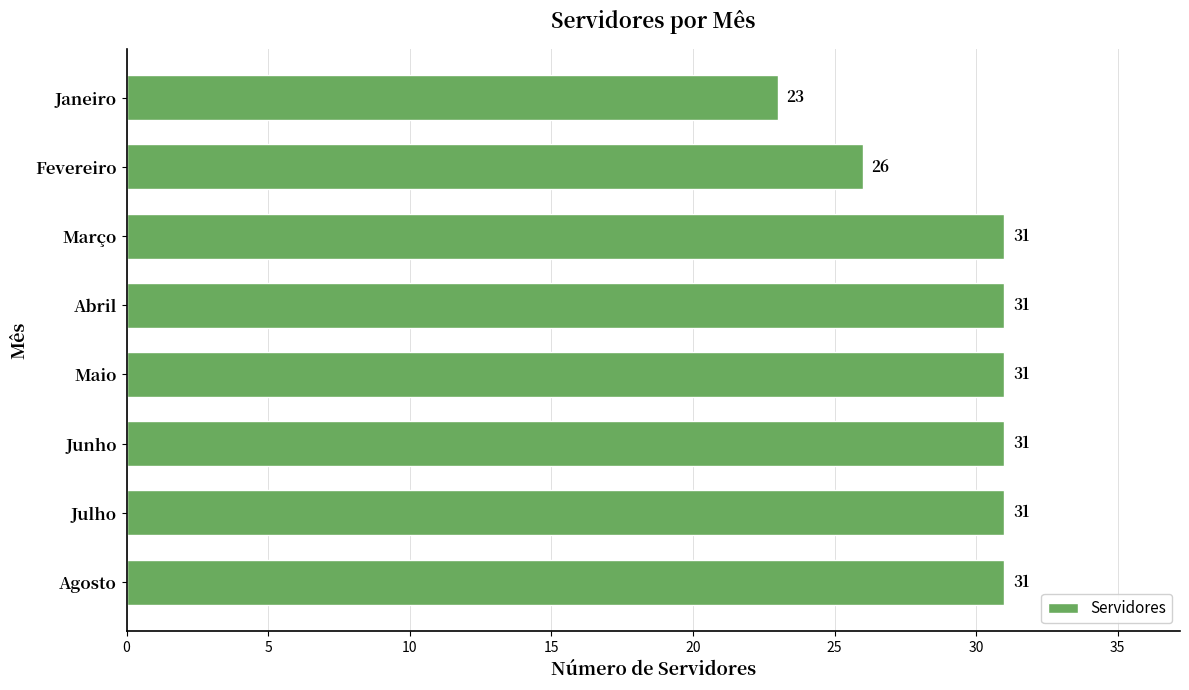

What is the change in value from Janeiro to Julho?

+8